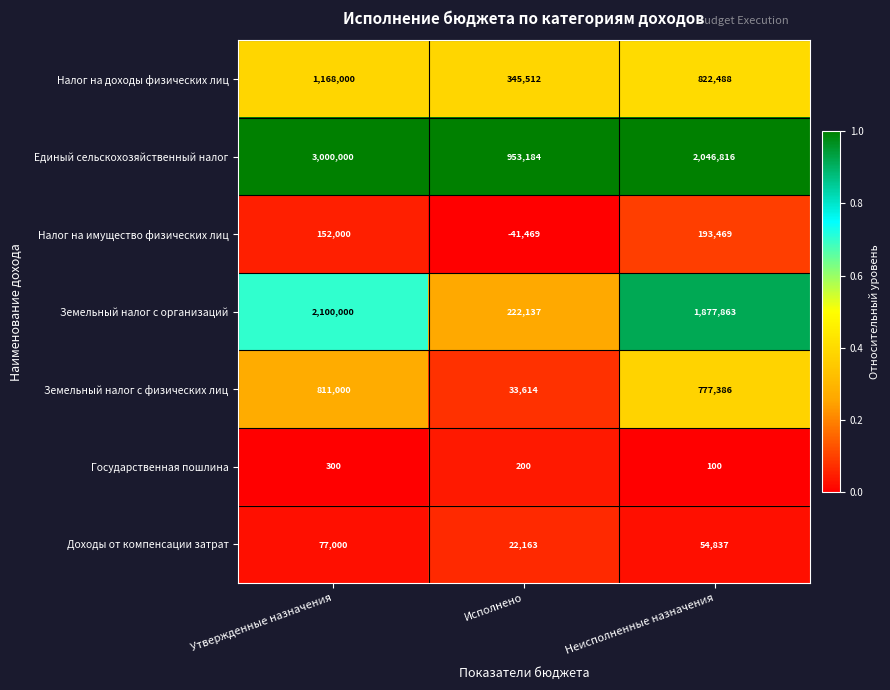

List the series in order of their peak value, lowest first.

Государственная пошлина, Доходы от компенсации затрат, Налог на имущество физических лиц, Земельный налог с физических лиц, Налог на доходы физических лиц, Земельный налог с организаций, Единый сельскохозяйственный налог